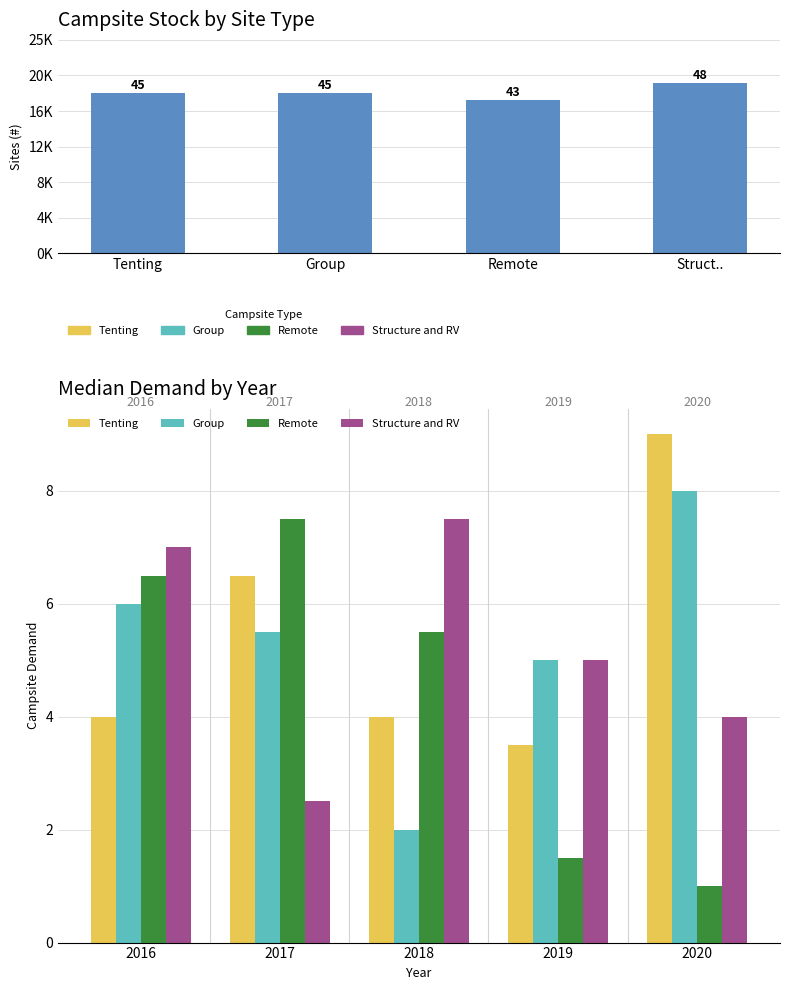

Count the Structure and RV values in the range 4 to 7.

3